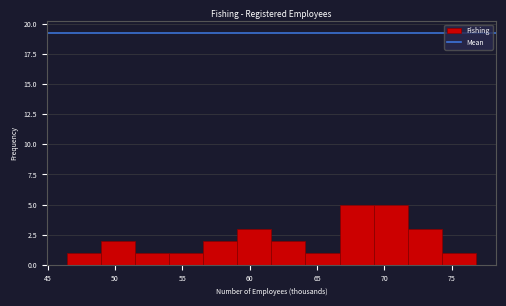

Reading left to right, list every bar in this chart as the range it spans on the x-axis followed by its height. Neither the bar edges nor the heights are printed on the chart, so give them approximately, as read against the axes.

46.5 to 49.0: 1
49.0 to 51.5: 2
51.5 to 54.0: 1
54.0 to 56.5: 1
56.5 to 59.0: 2
59.0 to 61.5: 3
61.5 to 64.0: 2
64.0 to 66.5: 1
66.5 to 69.0: 5
69.0 to 71.5: 5
71.5 to 74.5: 3
74.5 to 77.0: 1